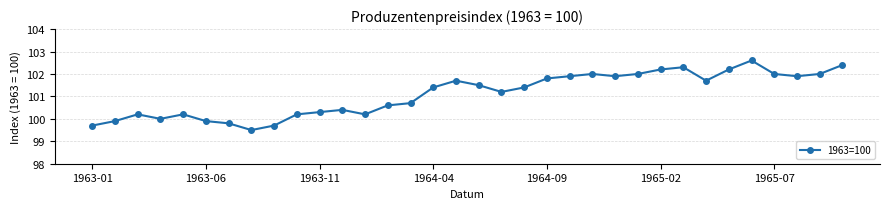

What is the difference between the maximum and minimum values?

3.1